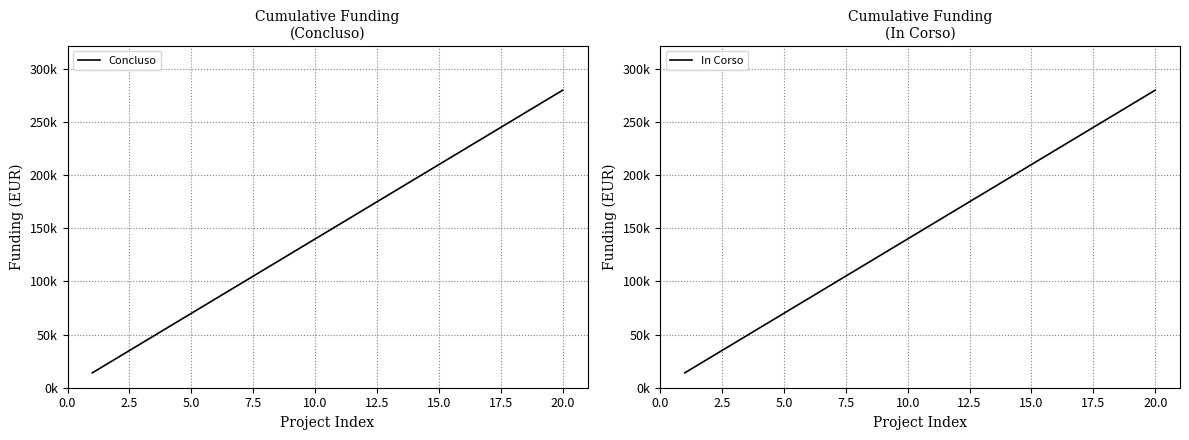

How many data points in Concluso are less than 154000?

10